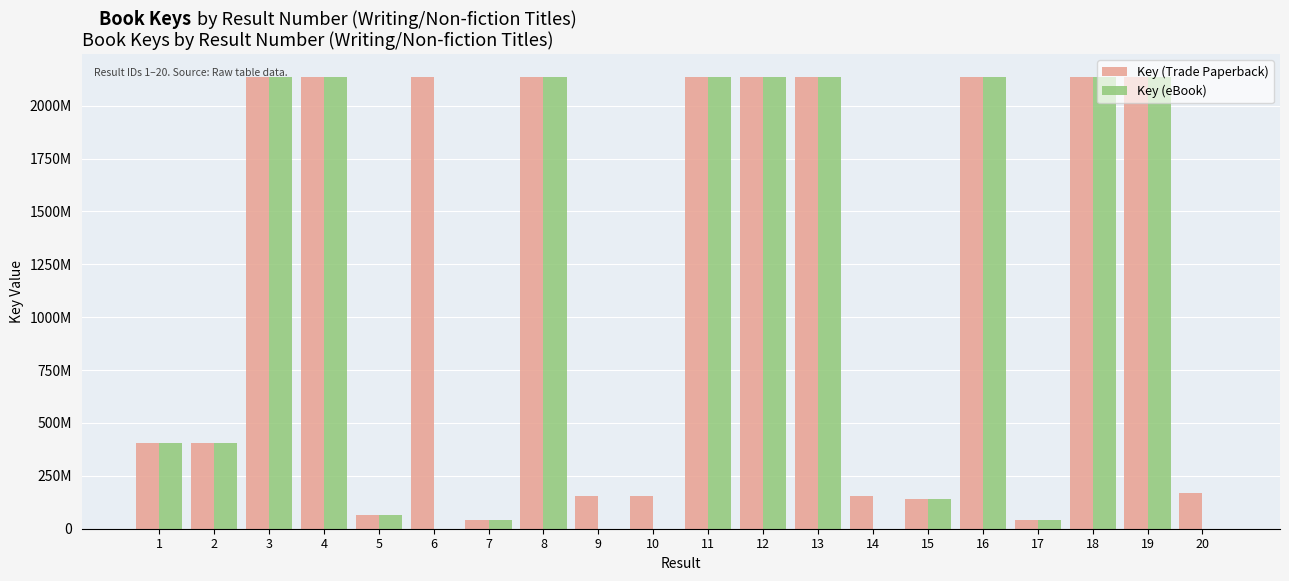

What is the sum of the Key (Trade Paperback) values at 6 and 17?

2178044819